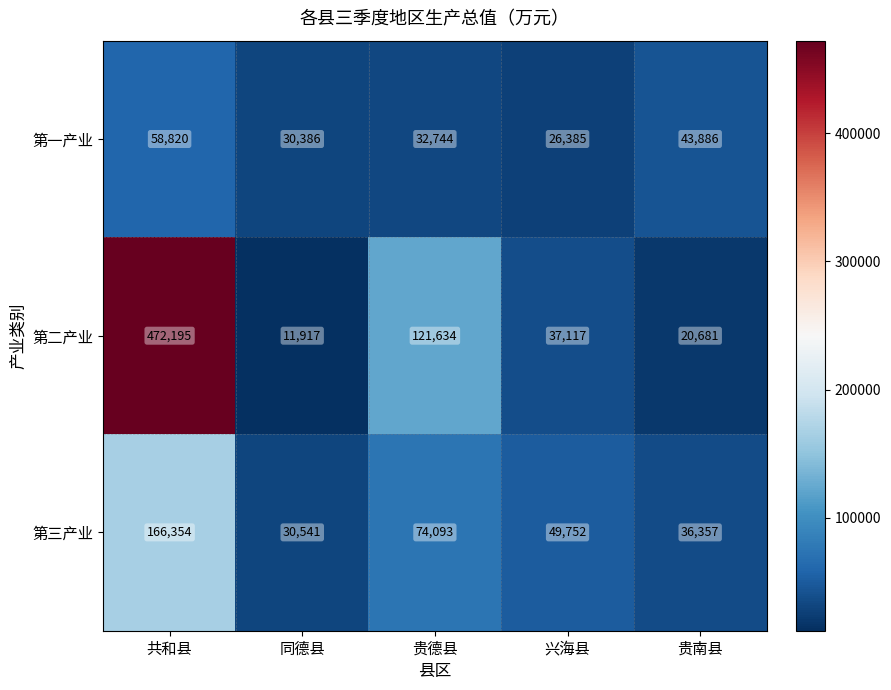

Rank the series by their maximum value, from lowest to highest.

第一产业, 第三产业, 第二产业